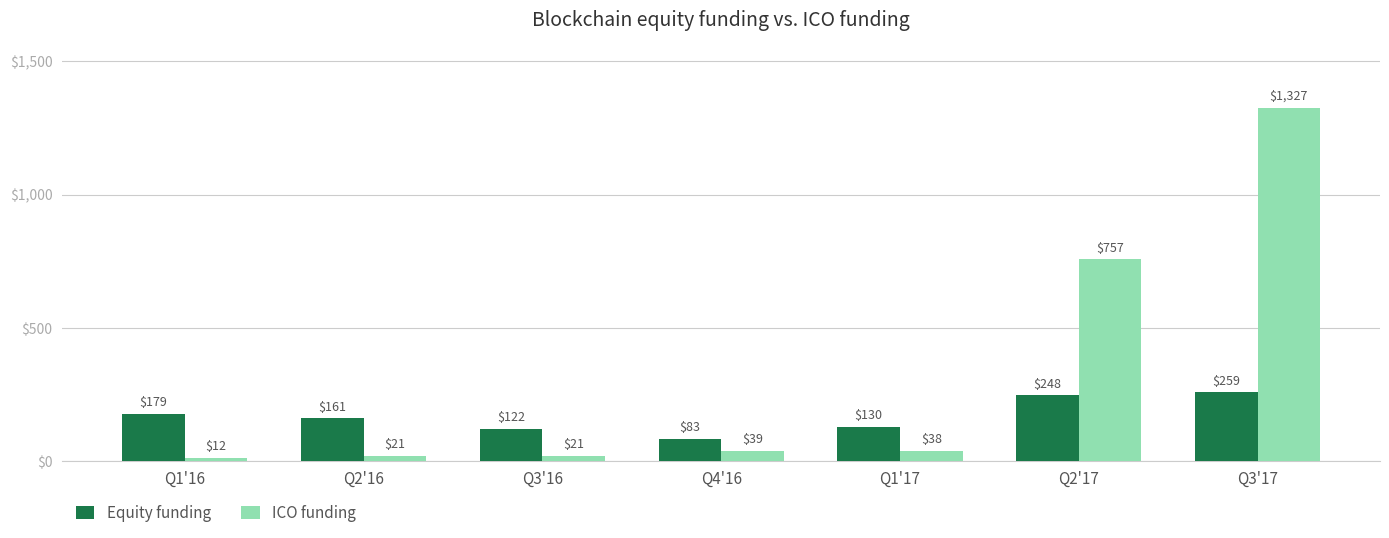

At which label does Equity funding reach its minimum?

Q4'16